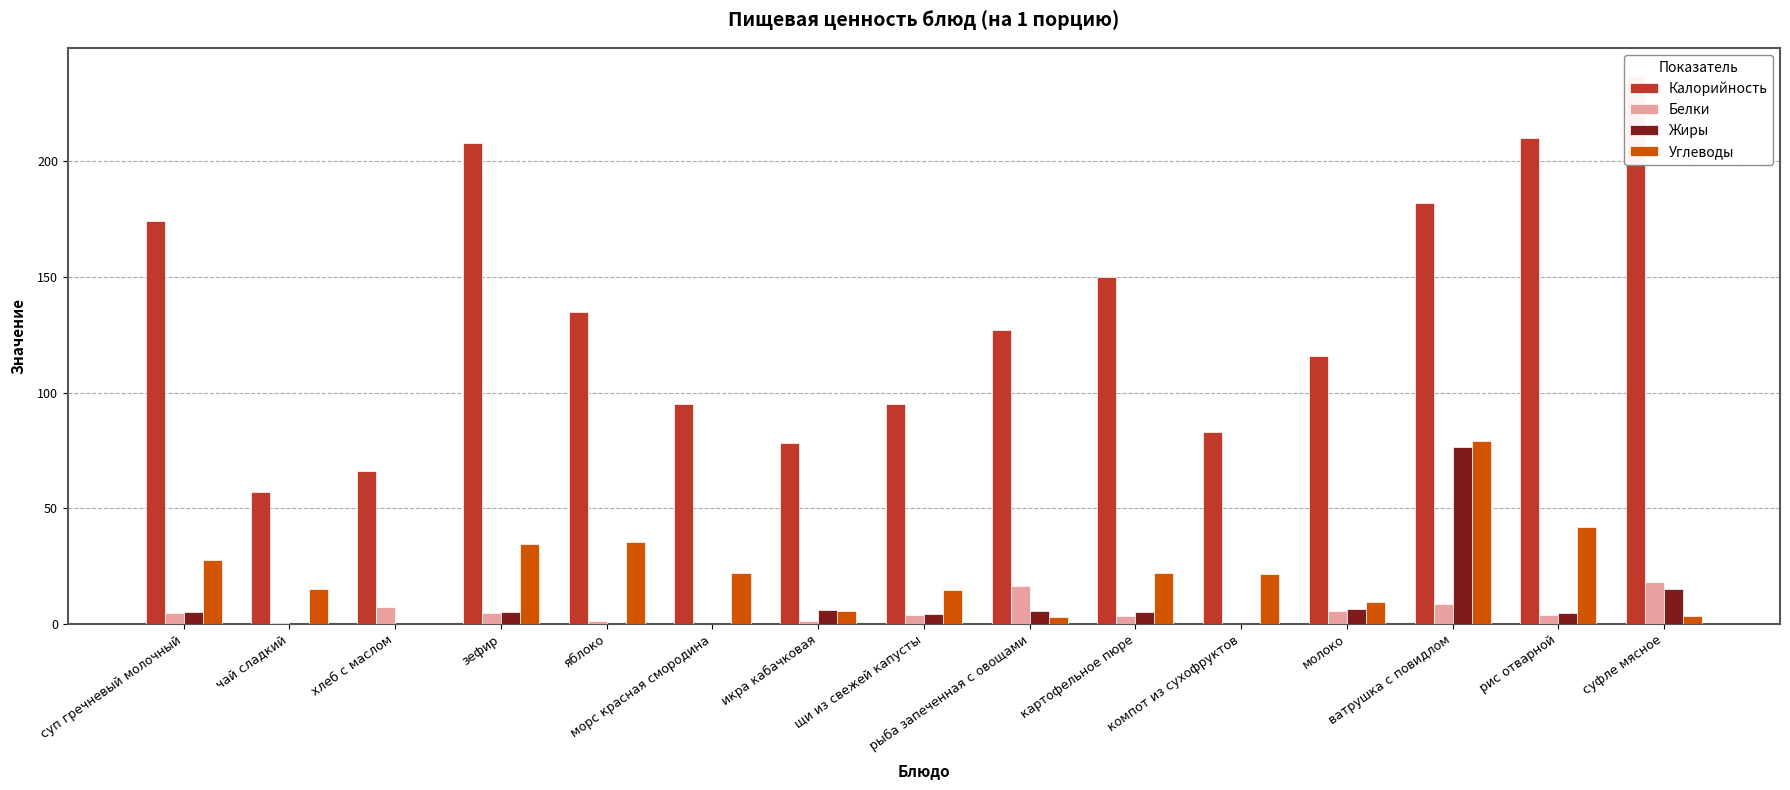

What is the sum of the Белки values at суп гречневый молочный and рис отварной?

8.3